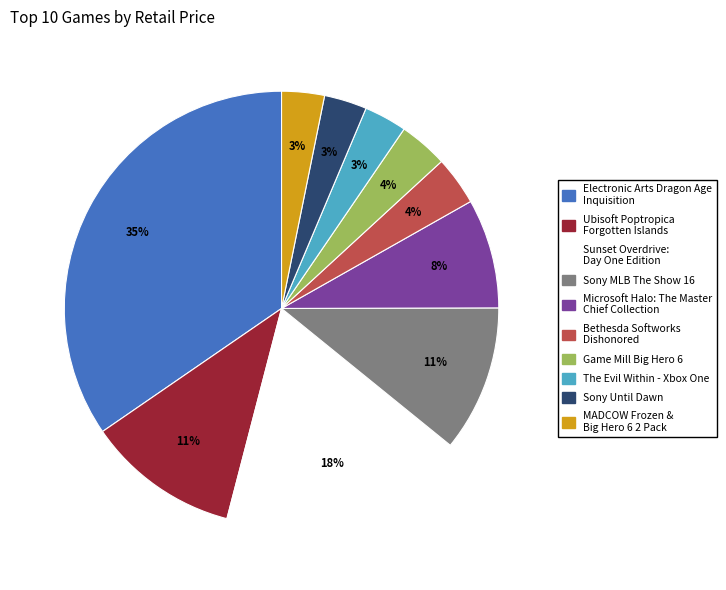

Combined, do Bethesda Softworks Dishonored and Ubisoft Poptropica Forgotten Islands account for over 50%?

No